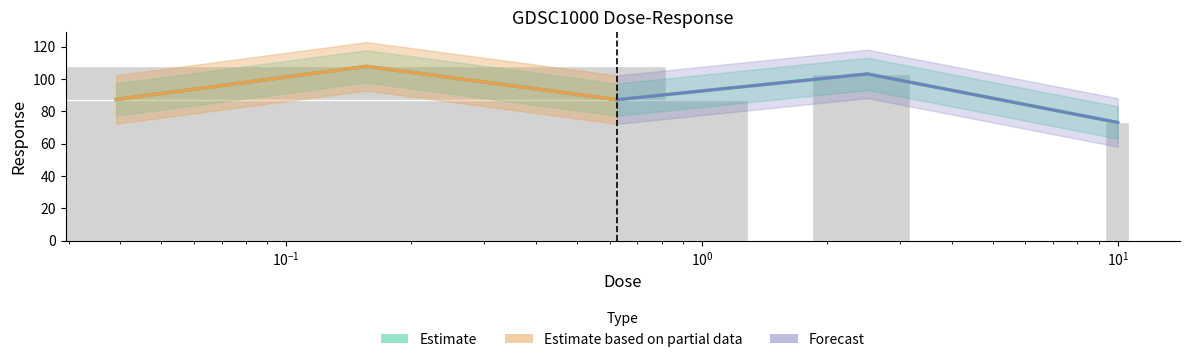

At which category does the chart reach its peak across all series?

0.15625